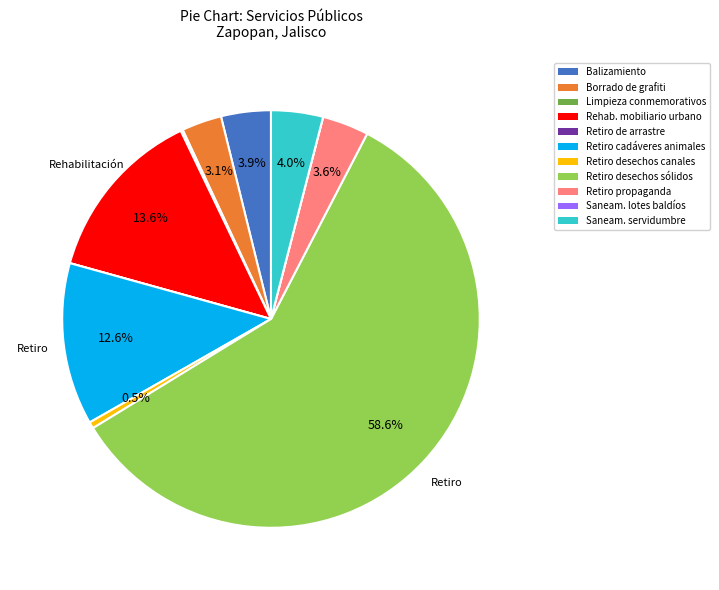

How much of the chart is everything except Borrado de grafiti?

96.9%